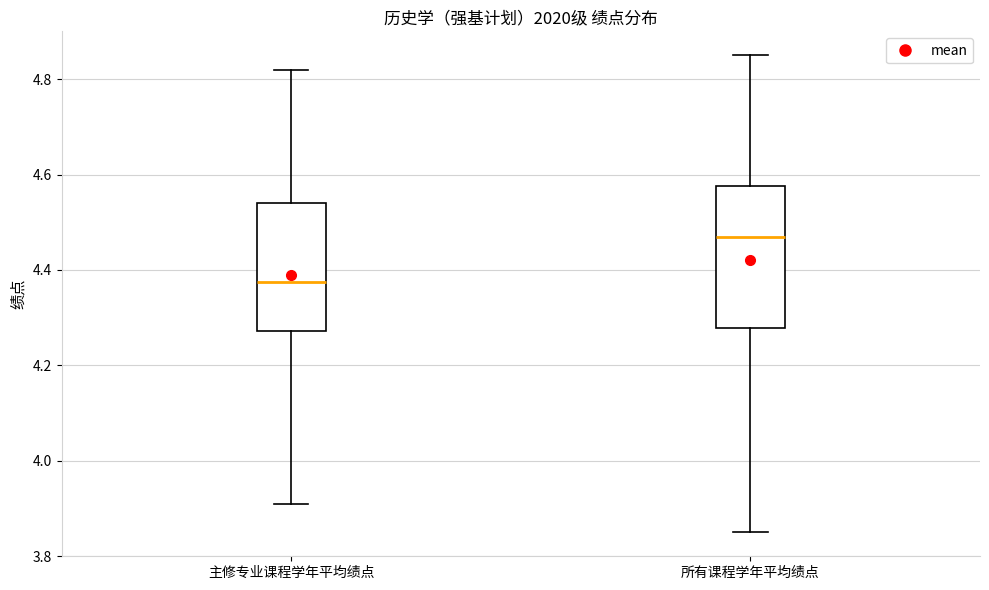

Where does the upper whisker of the box for 主修专业课程学年平均绩点 end on the y-axis? The values are not printed on the chart, so give them approximately, as read against the axis.

4.82